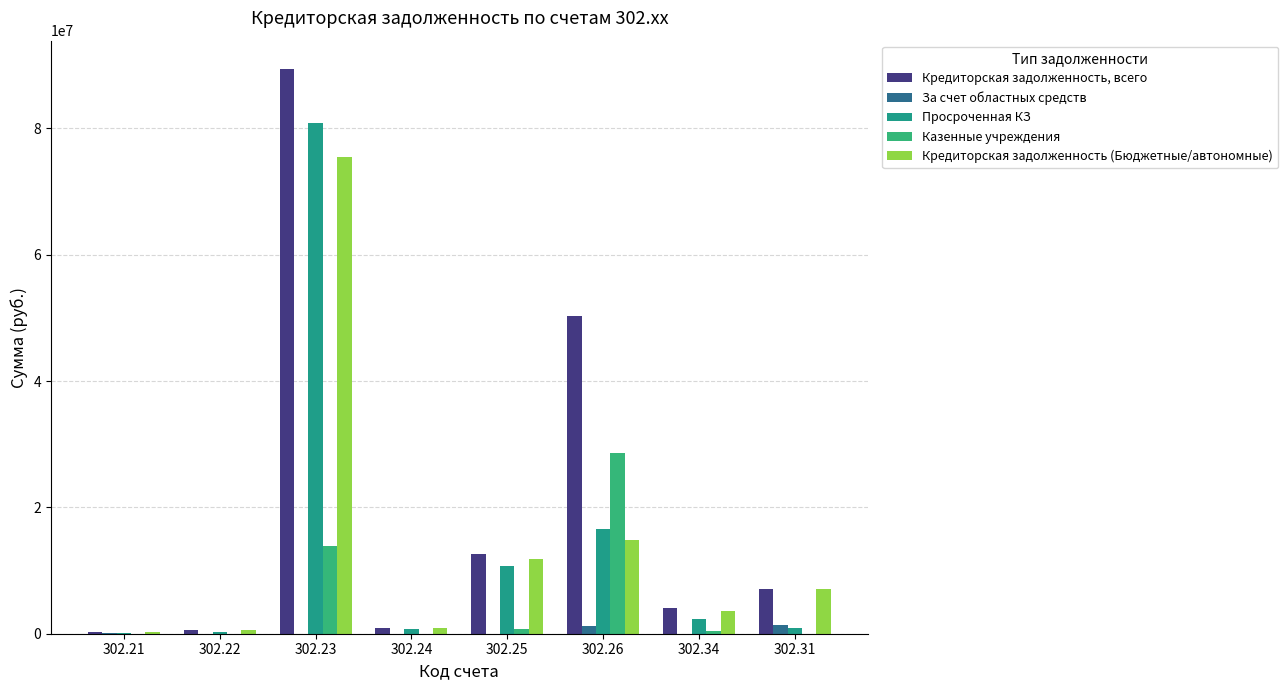

What is the label of the 7th bar from the right?

302.22